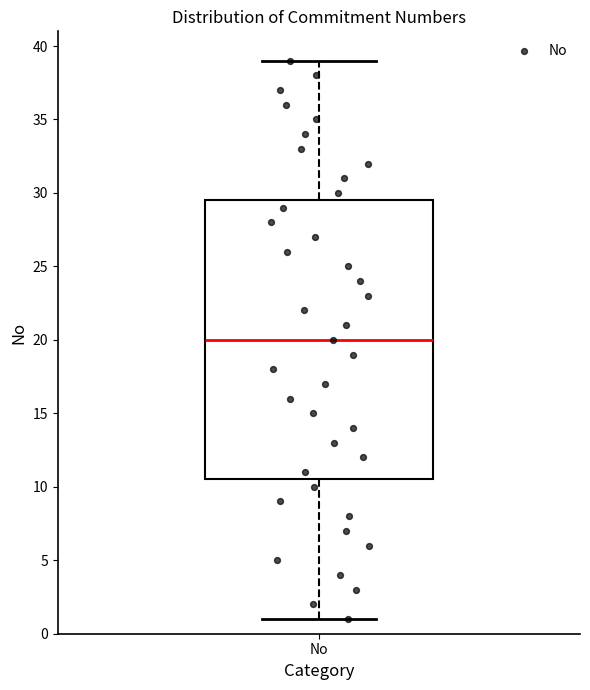

Transcribe this box plot: give where the median line is, the range the box spans, and where the two whiskers end, as read against the y-axis. The values are not printed on the chart, so give them approximately, as read against the axis.

median 20.0, box 10.5 to 29.5, whiskers 1.0 to 39.0